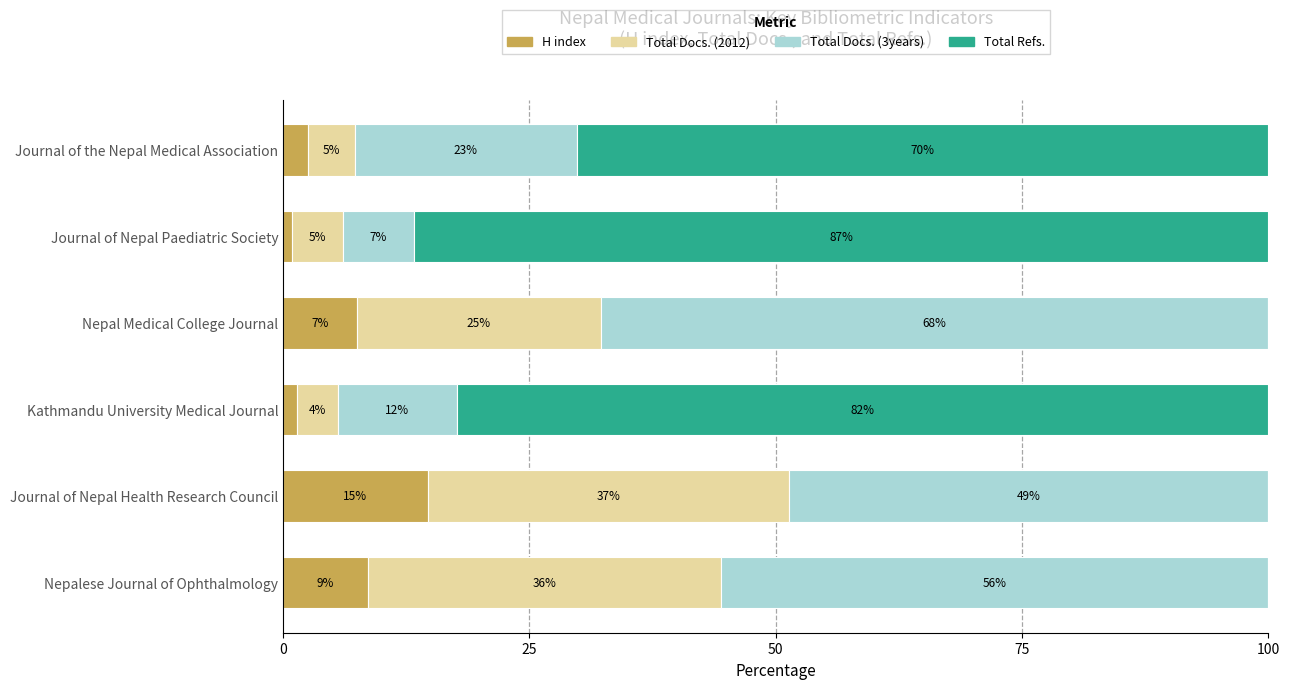

Which series has the widest spread of values?

Total Refs.